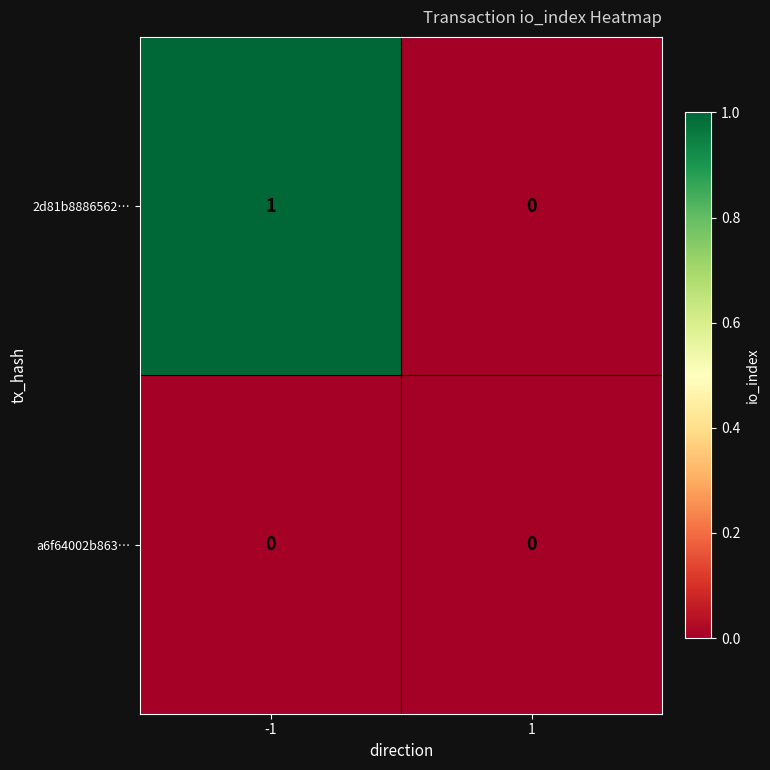

Reading right to left, list all the values displayed in this chart.

2d81b8886562…: 0	1
a6f64002b863…: 0	0